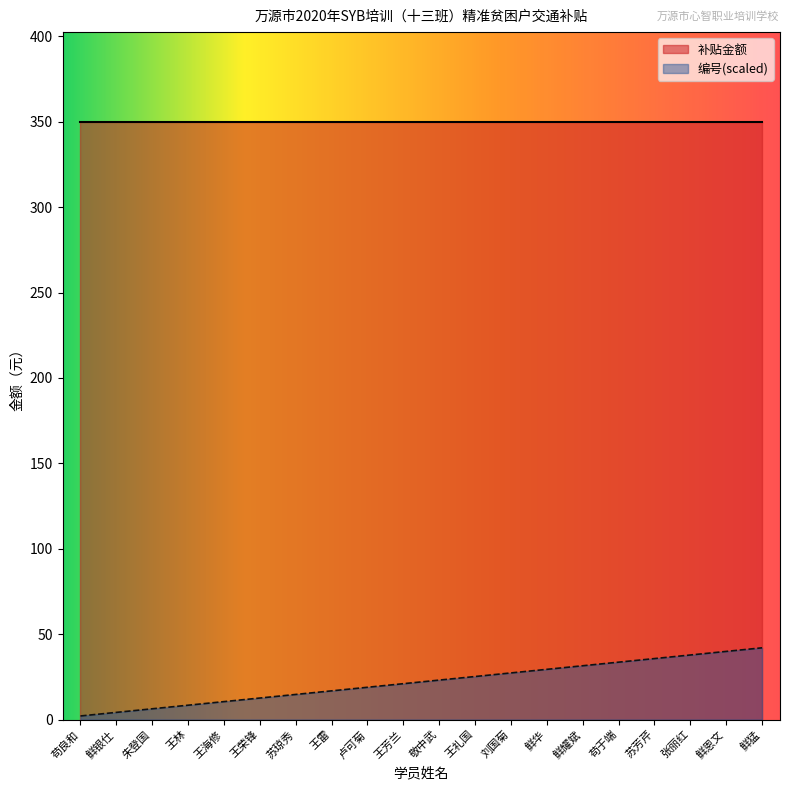

Rank the categories by value from highest to lowest.

鲜猛, 鲜恩文, 张丽红, 苏芳芹, 苟于端, 鲜耀斌, 鲜华, 刘国菊, 王礼国, 敬中武, 王芳兰, 卢可菊, 王雷, 苏琼秀, 王荣锋, 王海修, 王林, 朱登国, 鲜银仕, 苟良和